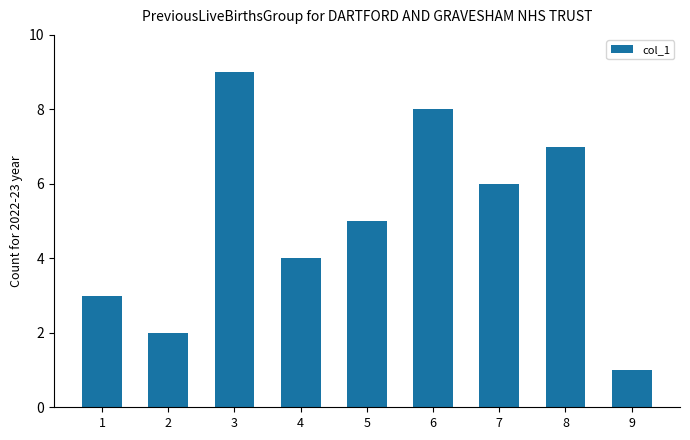

How many values are below 5?

4